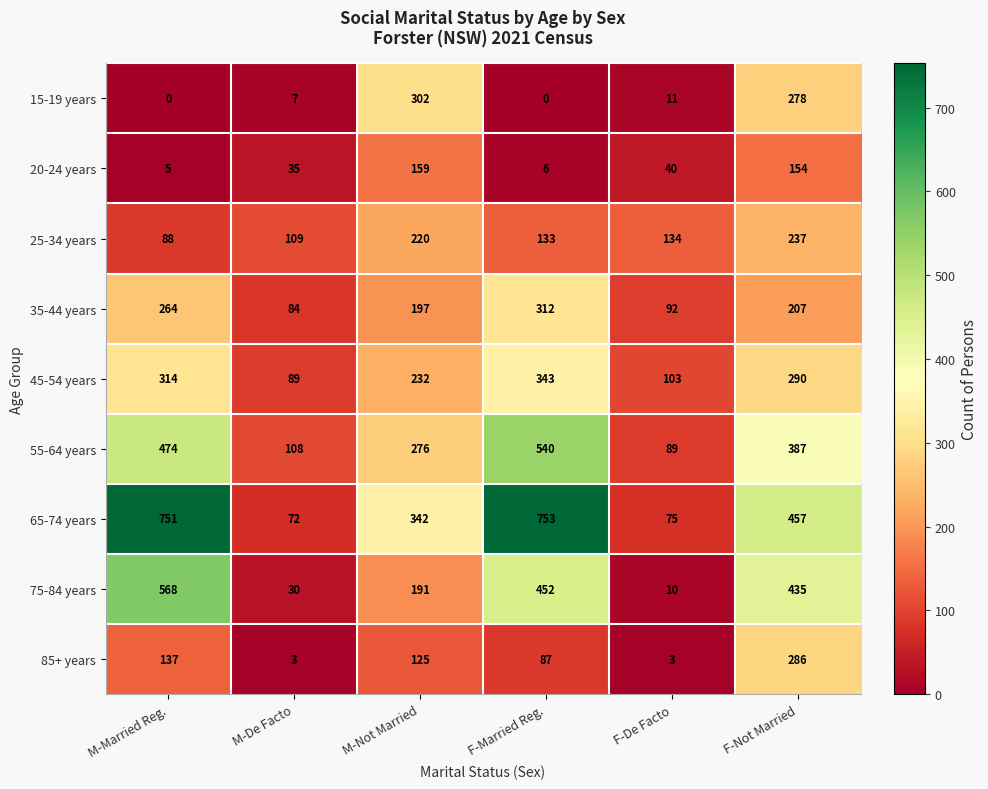

What is the sum of the 75-84 years values at F-Married Reg. and F-De Facto?

462